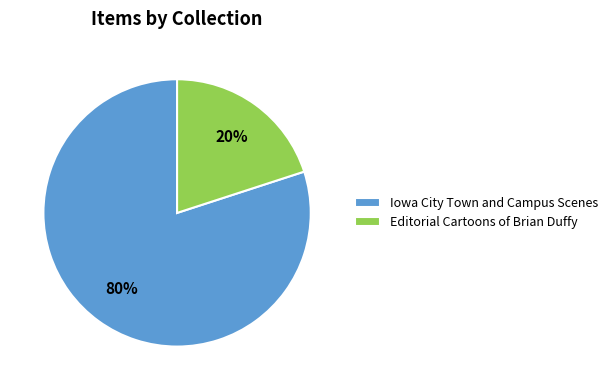

To the nearest percent, what percentage of the pie is Editorial Cartoons of Brian Duffy?

20%